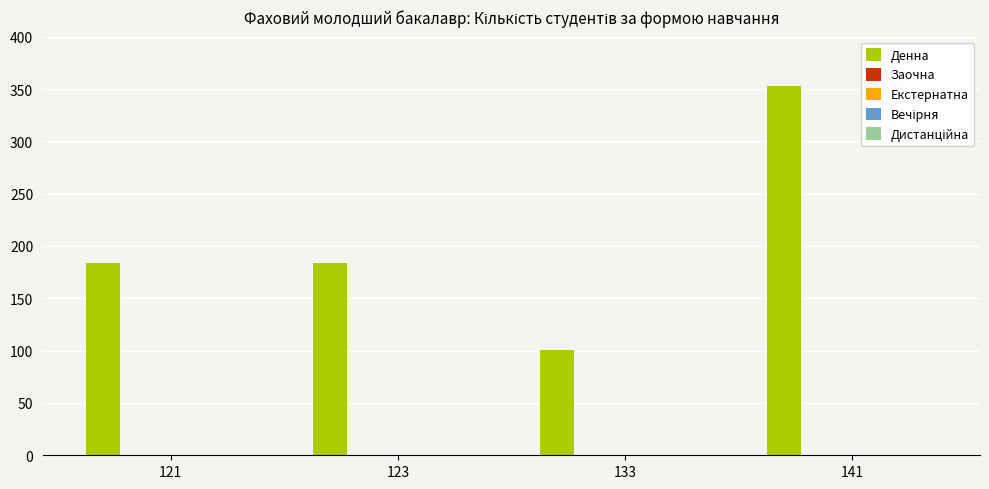

Reading left to right, extract all data points from this chart.

184	184	101	353